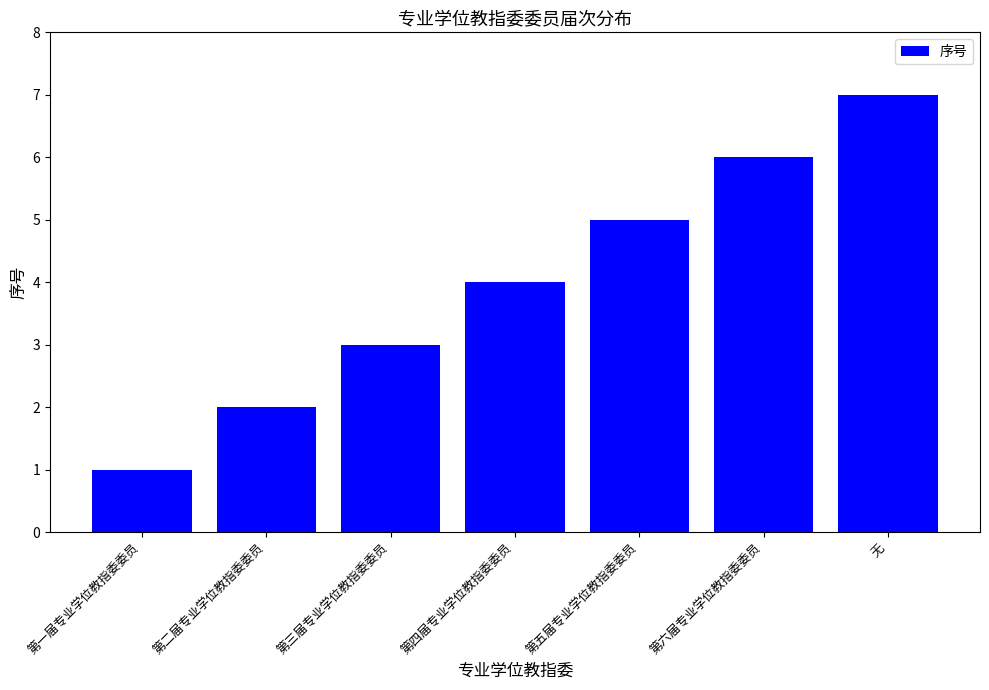

Rank the categories by value from lowest to highest.

第一届专业学位教指委委员, 第二届专业学位教指委委员, 第三届专业学位教指委委员, 第四届专业学位教指委委员, 第五届专业学位教指委委员, 第六届专业学位教指委委员, 无